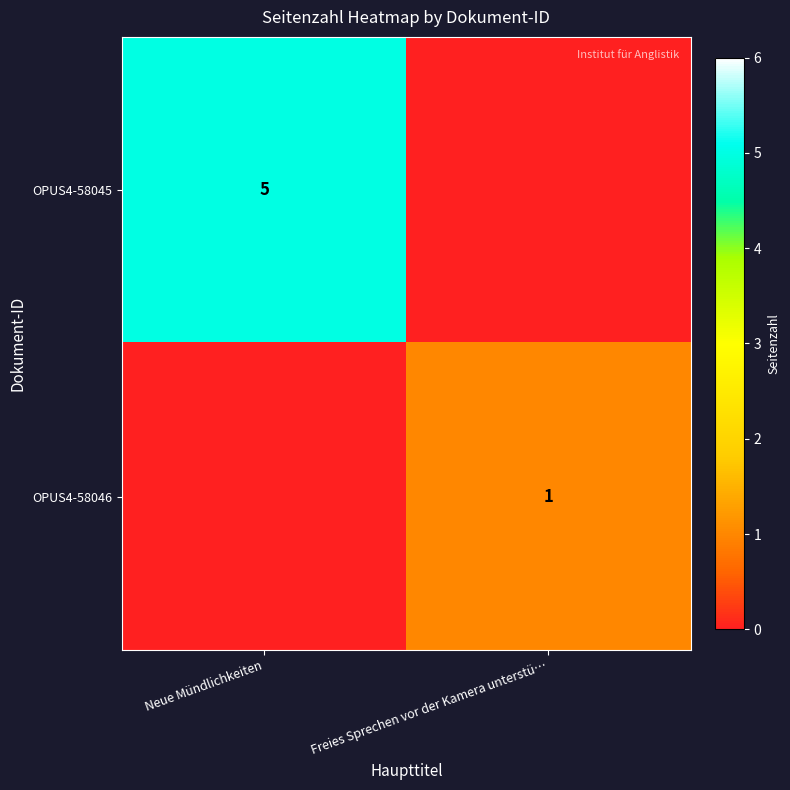

Count the number of categories in the chart.

2